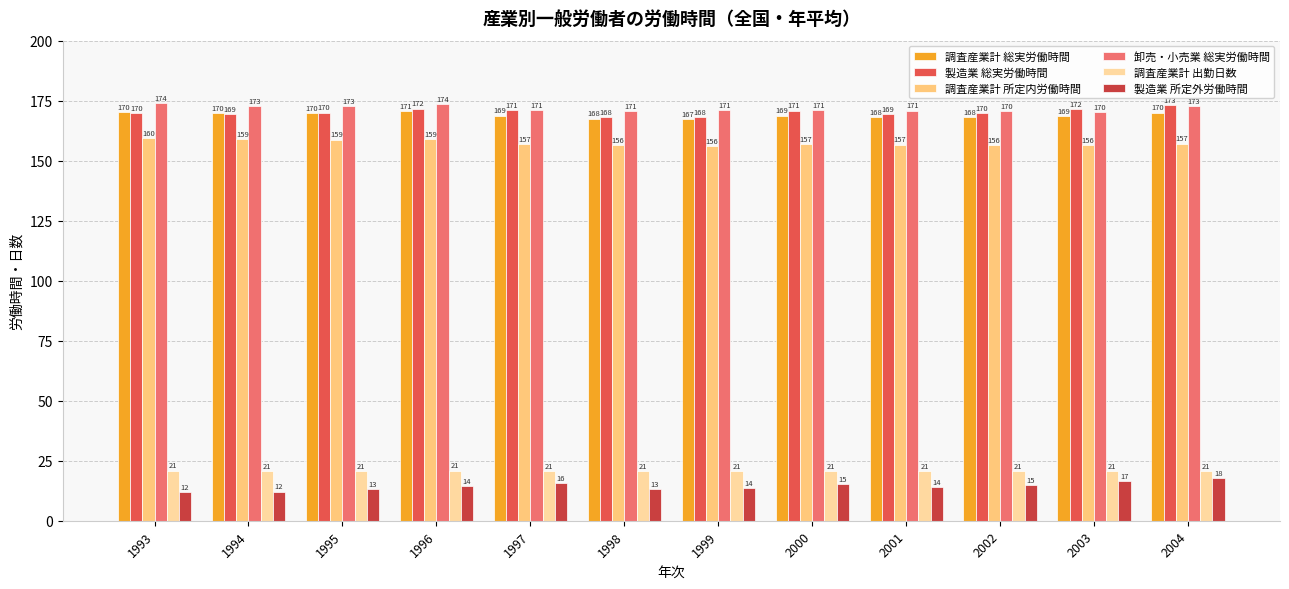

What are all the series names shown in the legend?

調査産業計 総実労働時間, 製造業 総実労働時間, 調査産業計 所定内労働時間, 卸売・小売業 総実労働時間, 調査産業計 出勤日数, 製造業 所定外労働時間